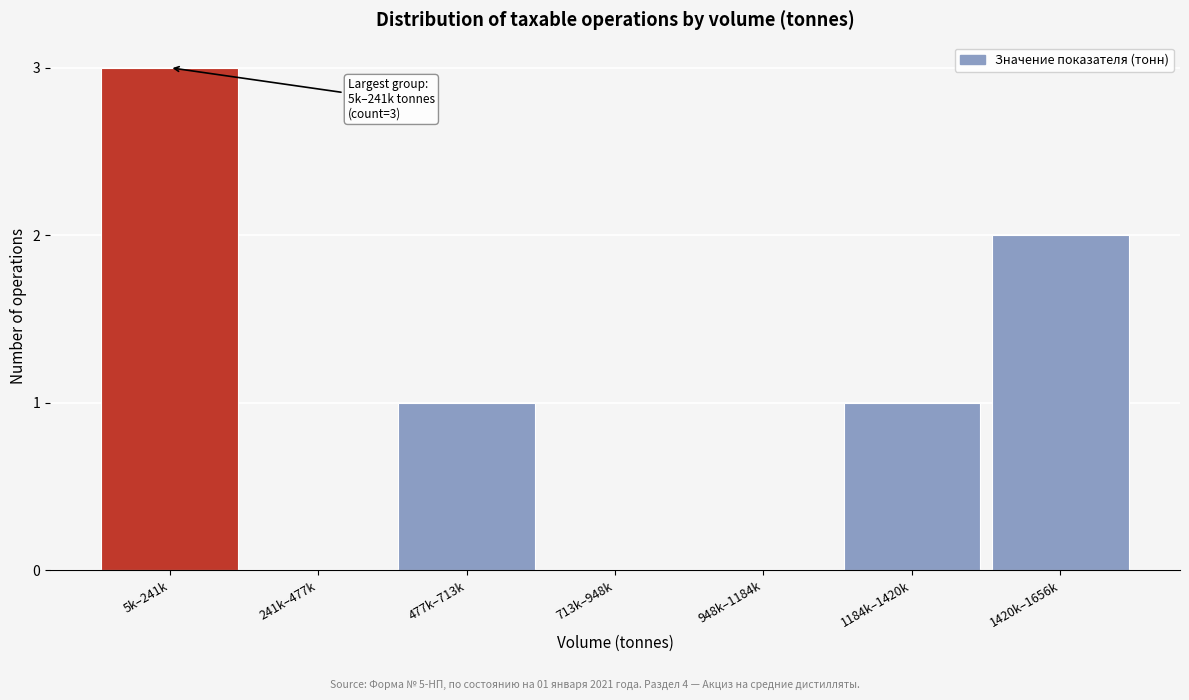

Reading right to left, transcribe all the data shown in this chart.

1420k–1656k=2	1184k–1420k=1	948k–1184k=0	713k–948k=0	477k–713k=1	241k–477k=0	5k–241k=3